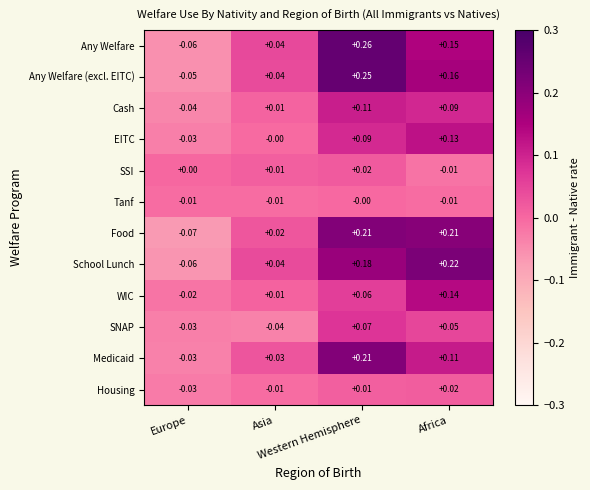

Which series has the widest spread of values?

Any Welfare